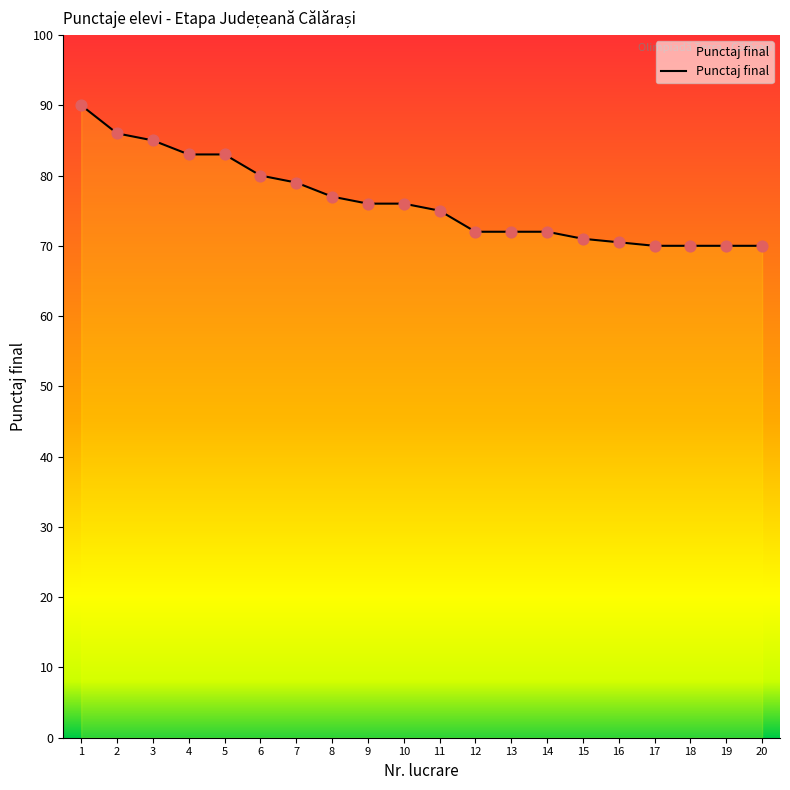

What is the change in value from 3 to 6?

-5.0